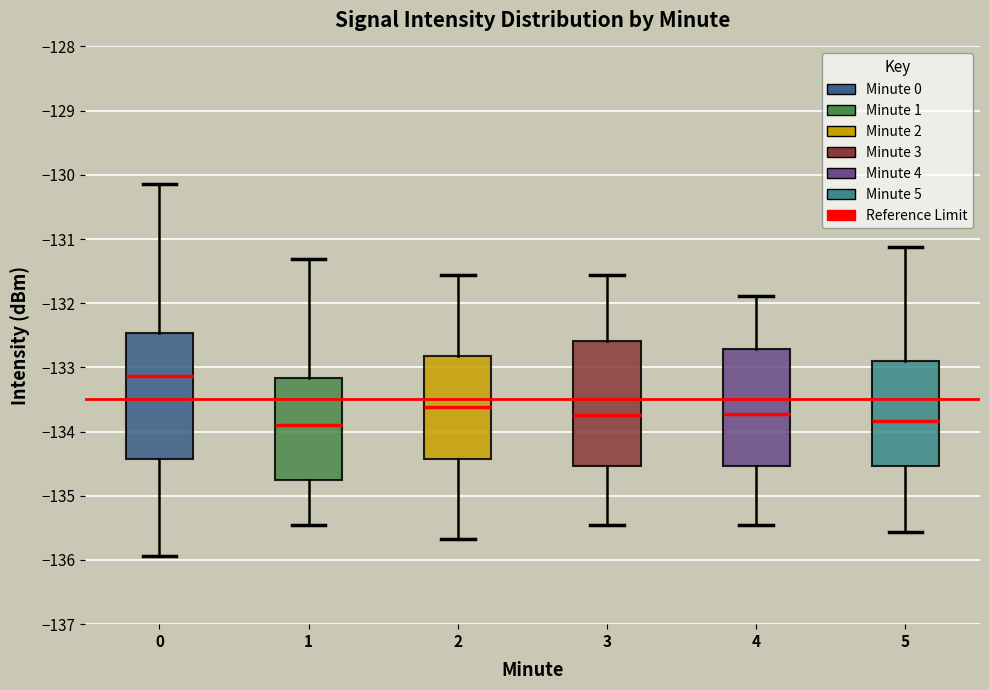

Reading left to right, read every box against the y-axis: the position of its median line, the range the box covers, and the ends of its whiskers. The values are not printed on the chart, so give them approximately, as read against the axis.

0: median -133.1, box -134.4 to -132.5, whiskers -135.9 to -130.1
1: median -133.9, box -134.8 to -133.2, whiskers -135.5 to -131.3
2: median -133.6, box -134.4 to -132.8, whiskers -135.7 to -131.6
3: median -133.7, box -134.5 to -132.6, whiskers -135.5 to -131.6
4: median -133.7, box -134.5 to -132.7, whiskers -135.5 to -131.9
5: median -133.8, box -134.5 to -132.9, whiskers -135.6 to -131.1